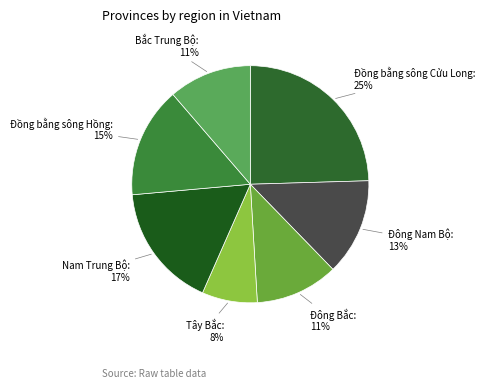

What is the largest slice in the pie chart?

Đồng bằng sông Cửu Long